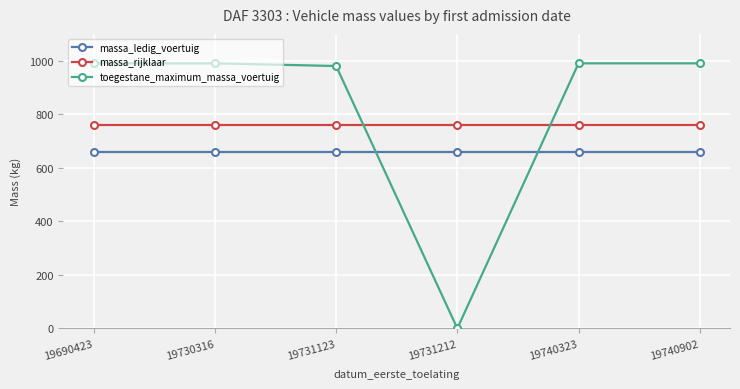

Reading left to right, what are all the values shown in this chart?

massa_ledig_voertuig: 660	660	660	660	660	660
massa_rijklaar: 760	760	760	760	760	760
toegestane_maximum_massa_voertuig: 990	990	980	0	990	990